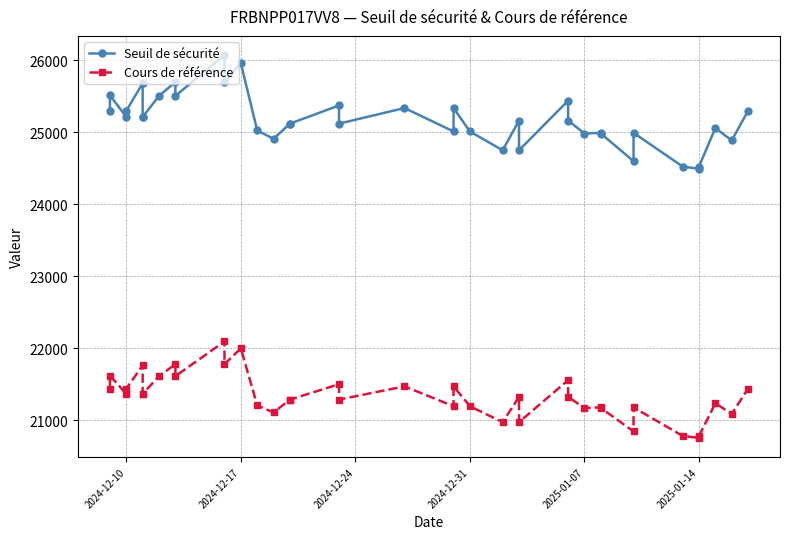

Reading left to right, list all the values displayed in this chart.

Seuil de sécurité: 25300.2	25514.3	25214.5	25300.2	25681.5	25214.5	25214.5	25506.0	25700.7	25506.0	26074.1	25700.7	25961.3	25027.0	24910.4	25121.2	25121.2	25373.7	25121.2	25338.2	25012.6	25338.2	25012.6	24751.2	25164.9	24751.2	25440.2	25164.9	24984.2	24993.5	24984.2	24600.1	24993.5	24526.0	24493.7	24526.0	25060.7	24887.7	25300.6
Cours de référence: 21440.8	21622.3	21368.2	21440.8	21764.0	21368.2	21368.2	21615.3	21780.3	21615.3	22096.7	21780.3	22001.1	21209.3	21110.5	21289.2	21289.2	21503.2	21289.2	21473.0	21197.1	21473.0	21197.1	20975.6	21326.2	20975.6	21559.5	21326.2	21173.0	21181.0	21173.0	20847.6	21181.0	20784.7	20757.4	20784.7	21237.9	21091.3	21441.2